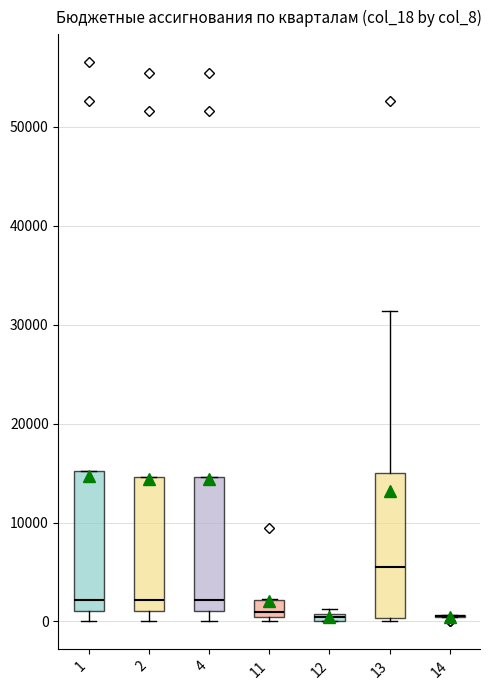

Where does the median line of the box at x = 2 sit on the y-axis? The values are not printed on the chart, so give them approximately, as read against the axis.

2000